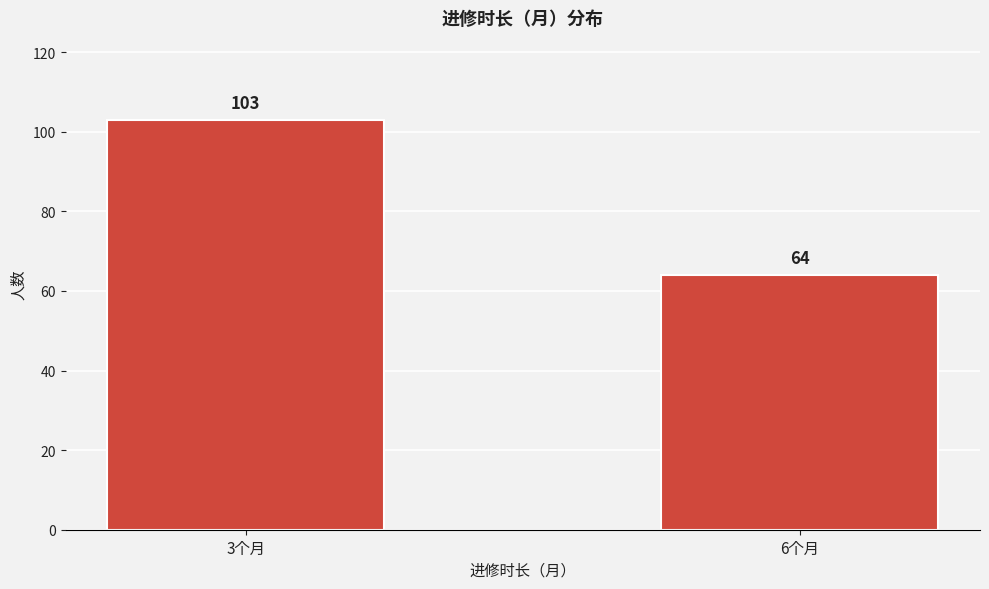

Reading left to right, extract all data points from this chart.

103	64